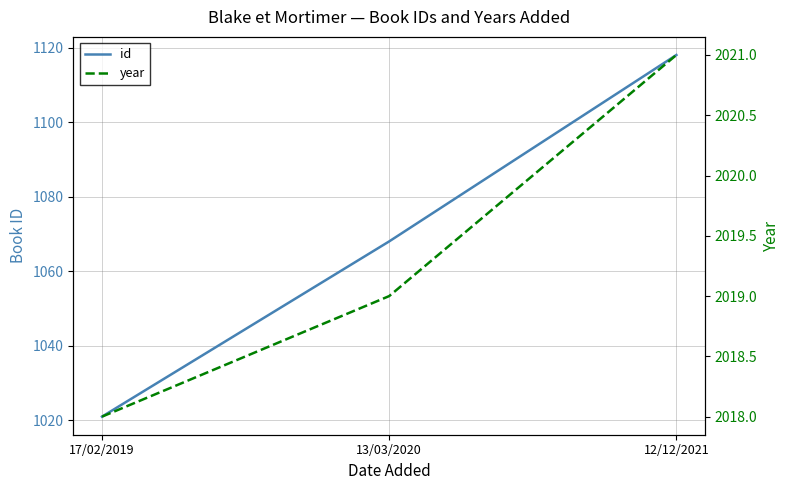

What is the minimum value for year?

2018